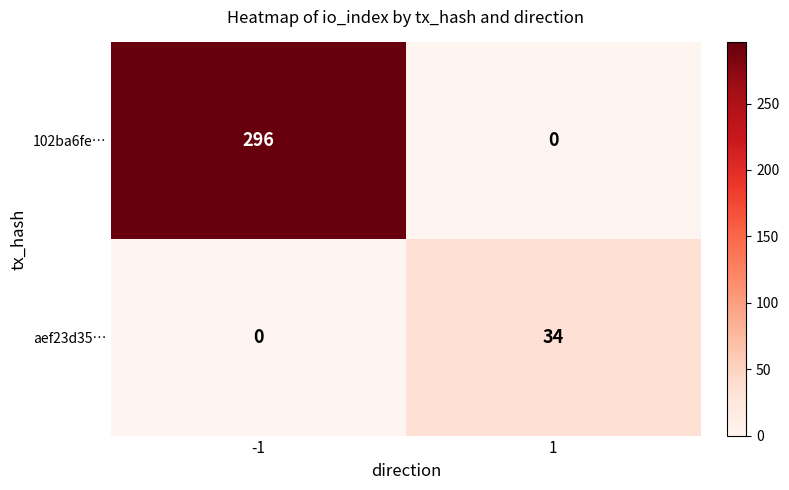

What is the greatest value displayed?

296